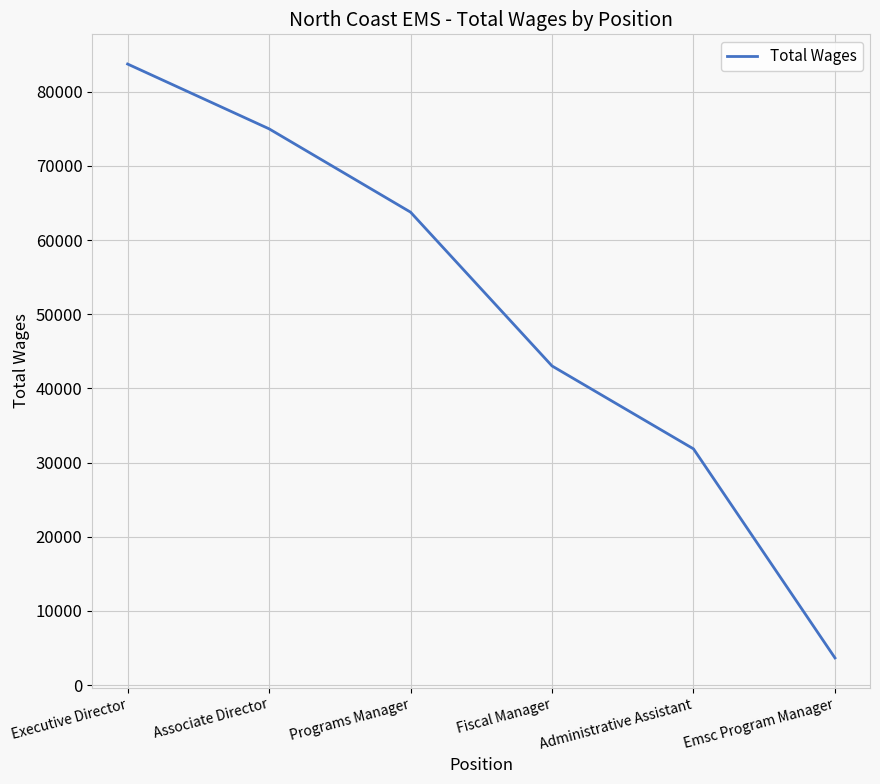

Which has a higher value, Emsc Program Manager or Associate Director?

Associate Director